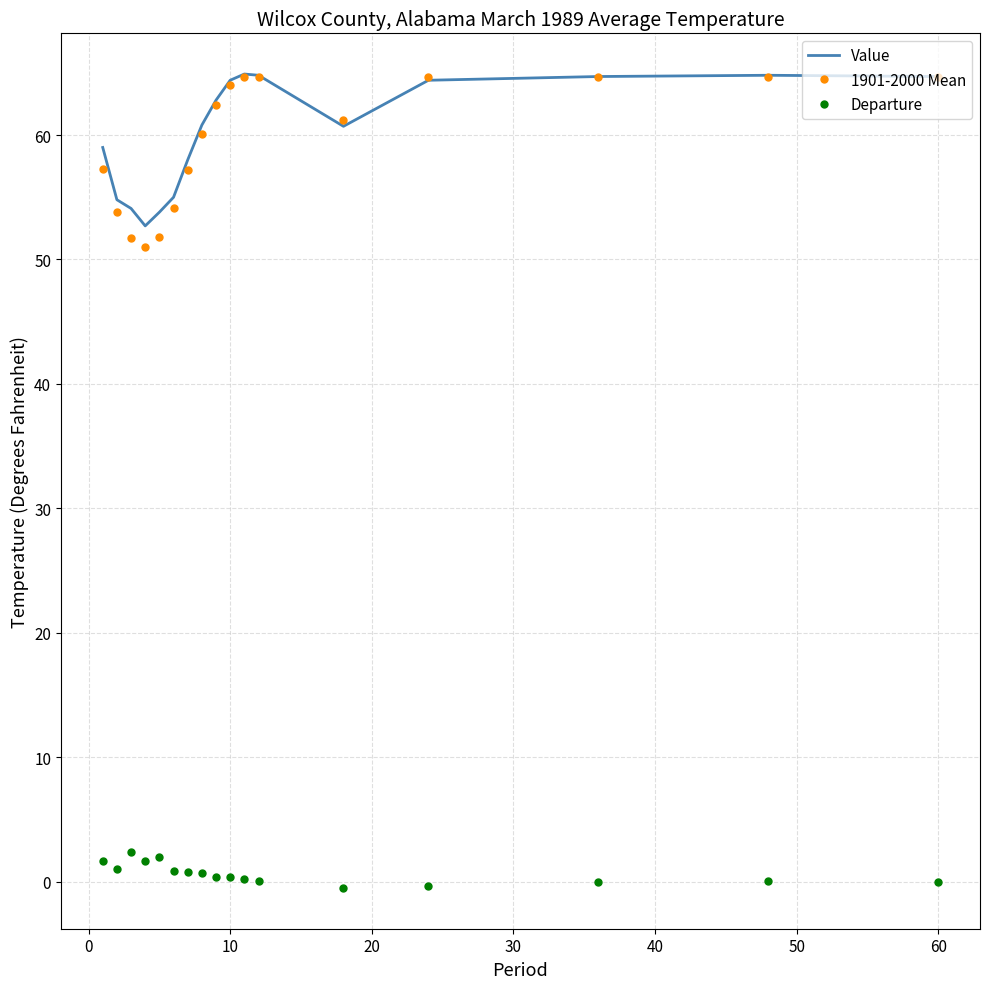

True or false: Departure and Value intersect in this chart.

False